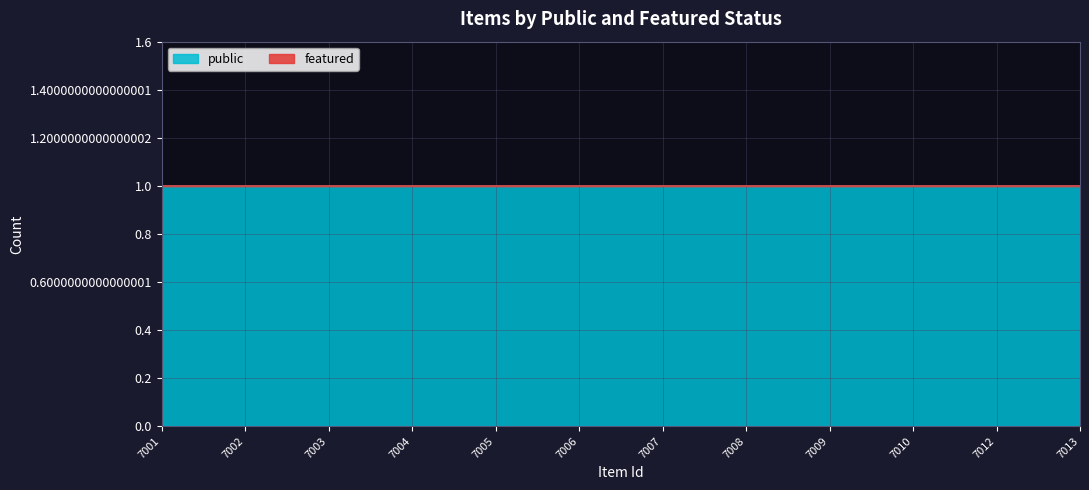

Rank the series at 7008 from lowest to highest value.

featured, public